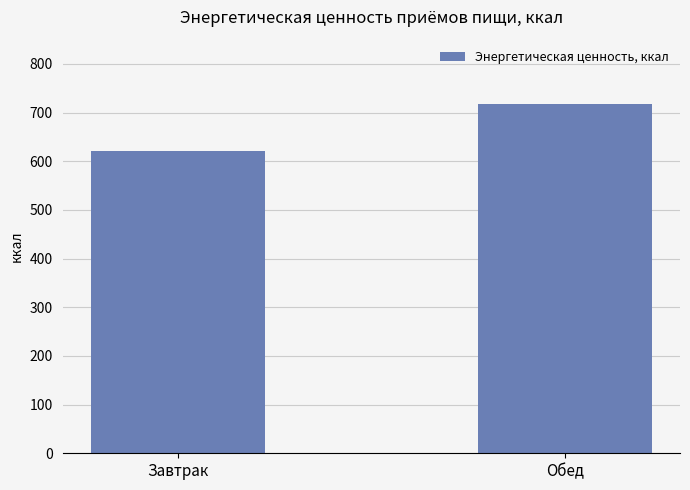

True or false: the data shows 982.0 at Завтрак.

False